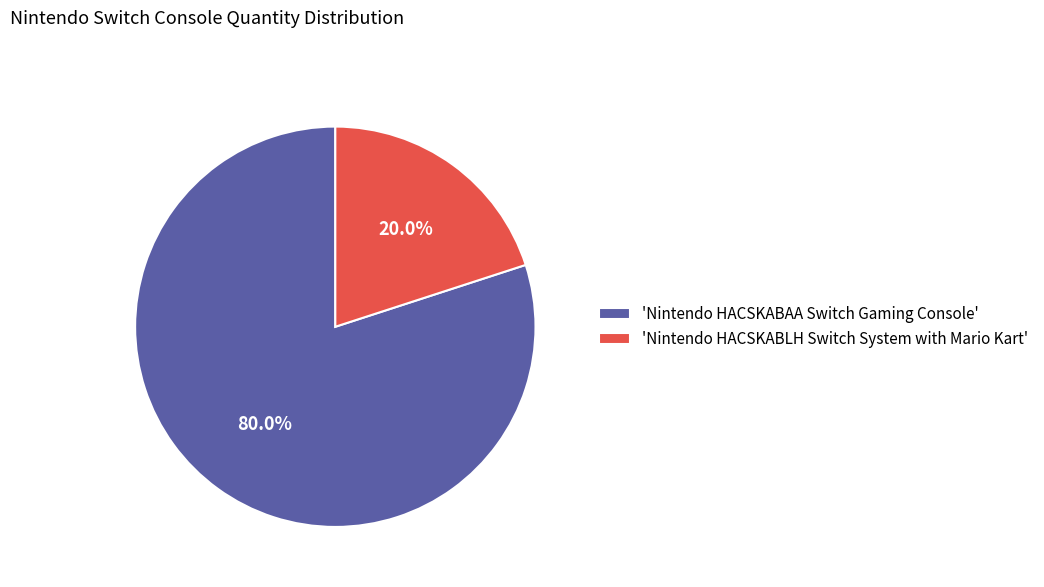

Rank the categories by value from lowest to highest.

'Nintendo HACSKABLH Switch System with Mario Kart', 'Nintendo HACSKABAA Switch Gaming Console'